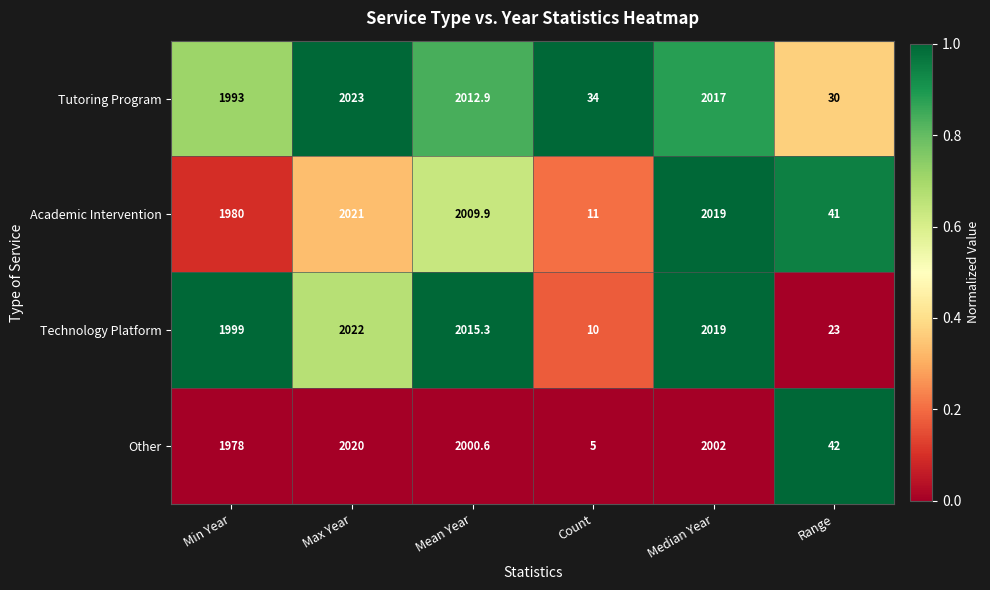

True or false: Tutoring Program has a value of 2781.4 at Median Year.

False